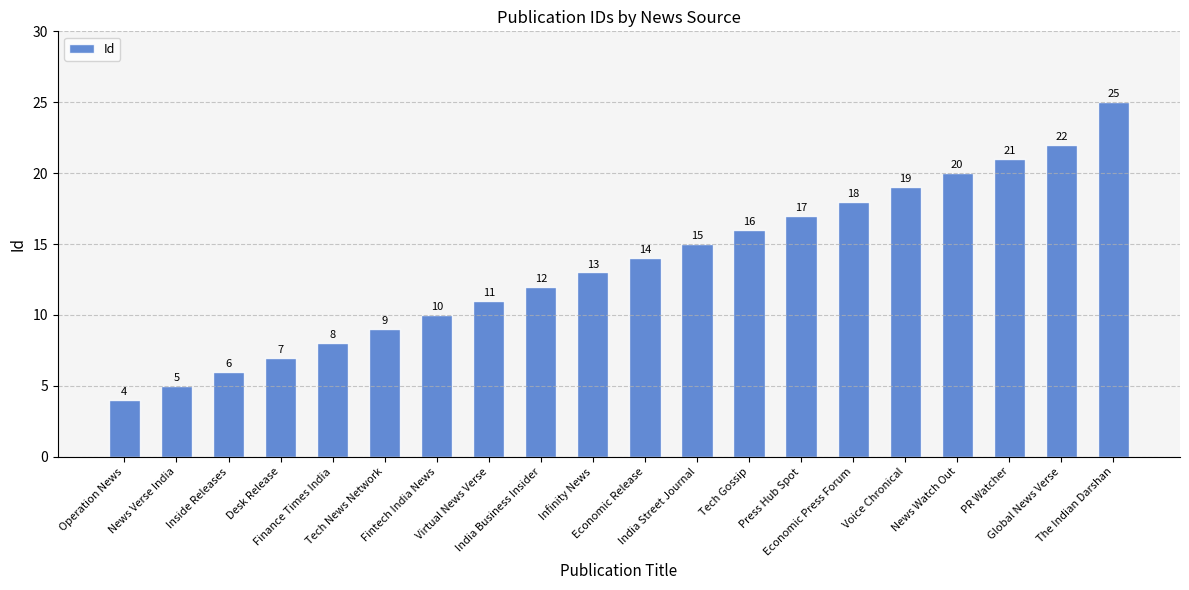

Which label corresponds to the smallest value in the chart?

Operation News